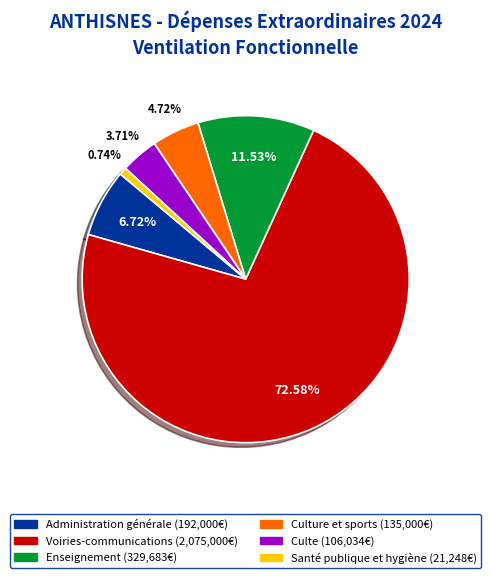

Does any single category account for the majority?

Yes